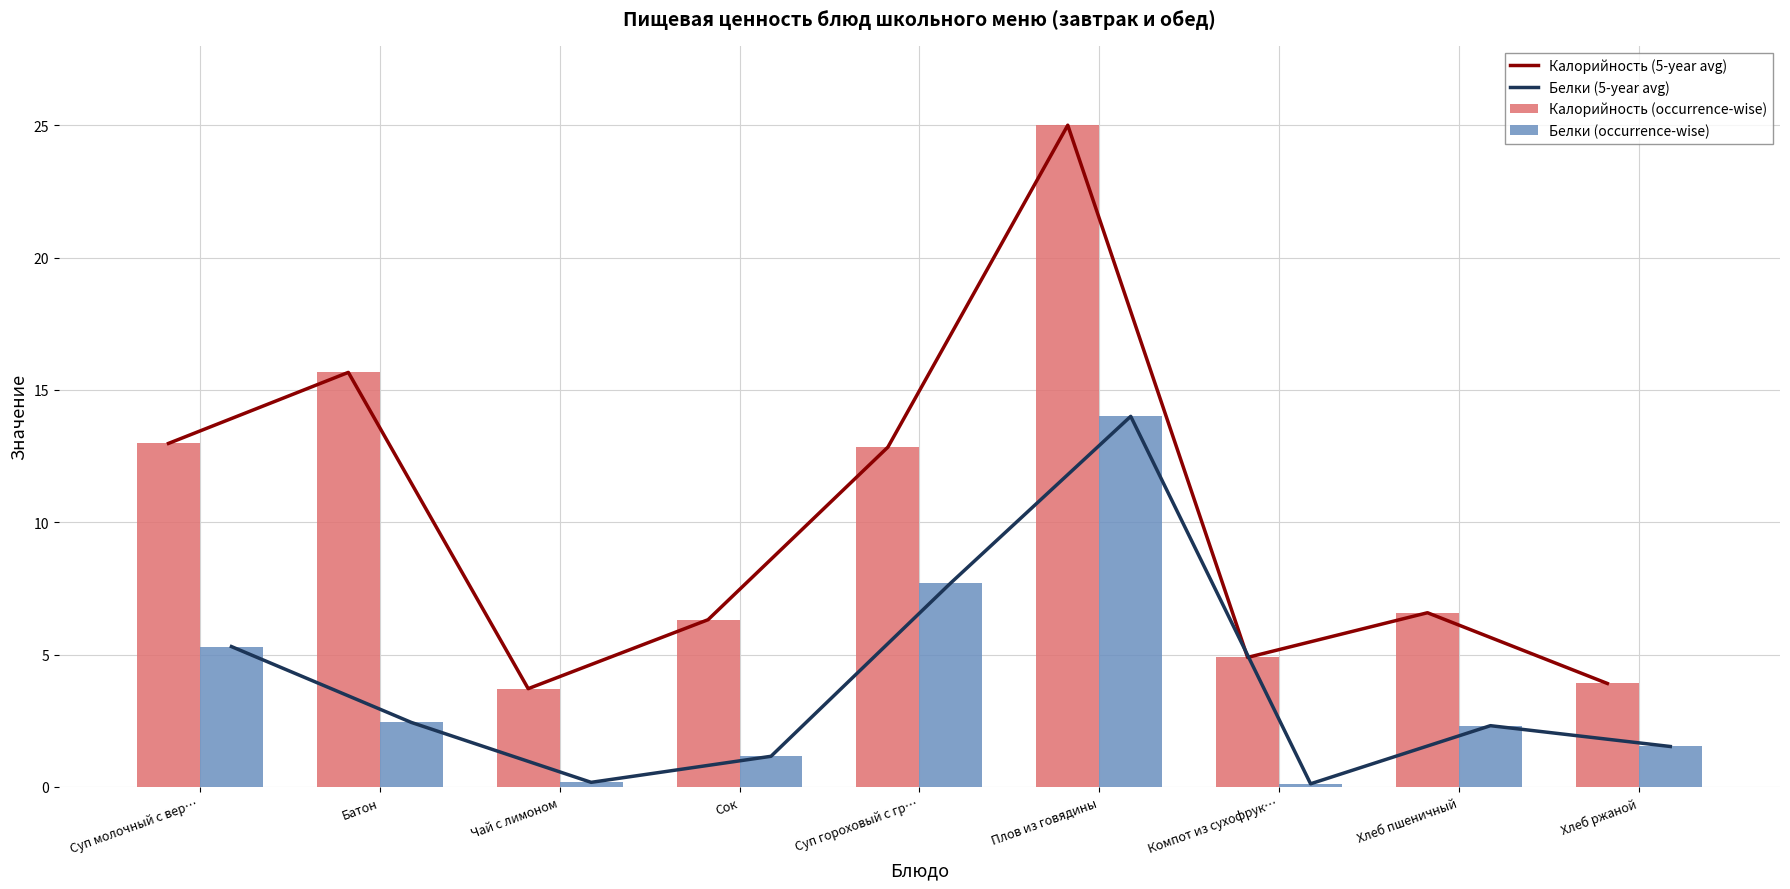

Reading left to right, list all the values displayed in this chart.

Калорийность (5-year avg): Суп молочный с вер…=13.0	Батон=15.7	Чай с лимоном=3.7	Сок=6.3	Суп гороховый с гр…=12.8	Плов из говядины=25.0	Компот из сухофрук…=4.9	Хлеб пшеничный=6.6	Хлеб ржаной=3.9
Белки (5-year avg): Суп молочный с вер…=5.3	Батон=2.4	Чай с лимоном=0.2	Сок=1.2	Суп гороховый с гр…=7.7	Плов из говядины=14.0	Компот из сухофрук…=0.1	Хлеб пшеничный=2.3	Хлеб ржаной=1.5
Калорийность (occurrence-wise): Суп молочный с вер…=13.0	Батон=15.7	Чай с лимоном=3.7	Сок=6.3	Суп гороховый с гр…=12.8	Плов из говядины=25.0	Компот из сухофрук…=4.9	Хлеб пшеничный=6.6	Хлеб ржаной=3.9
Белки (occurrence-wise): Суп молочный с вер…=5.3	Батон=2.4	Чай с лимоном=0.2	Сок=1.2	Суп гороховый с гр…=7.7	Плов из говядины=14.0	Компот из сухофрук…=0.1	Хлеб пшеничный=2.3	Хлеб ржаной=1.5